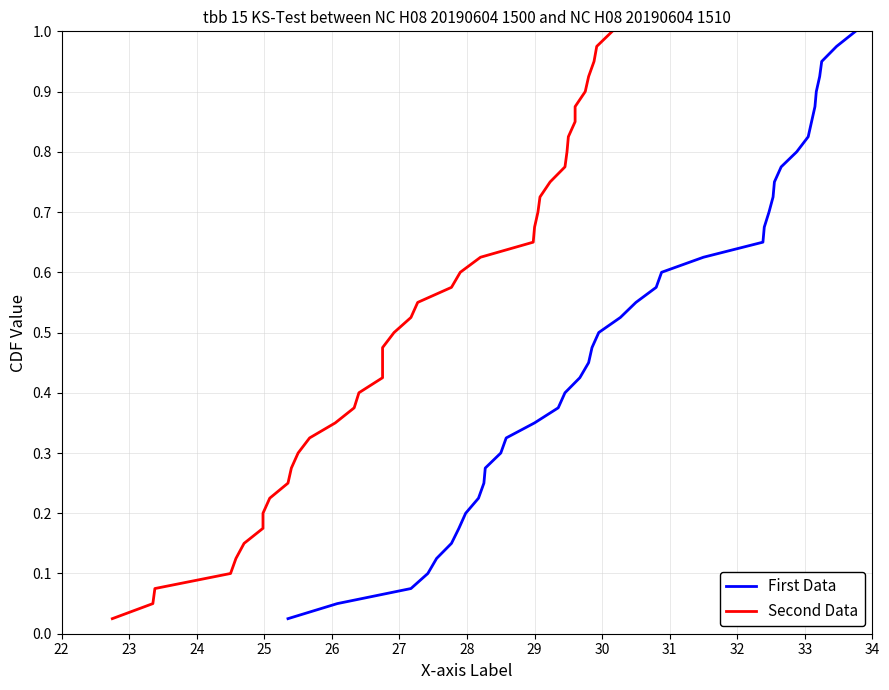

Which series has the widest spread of values?

First Data